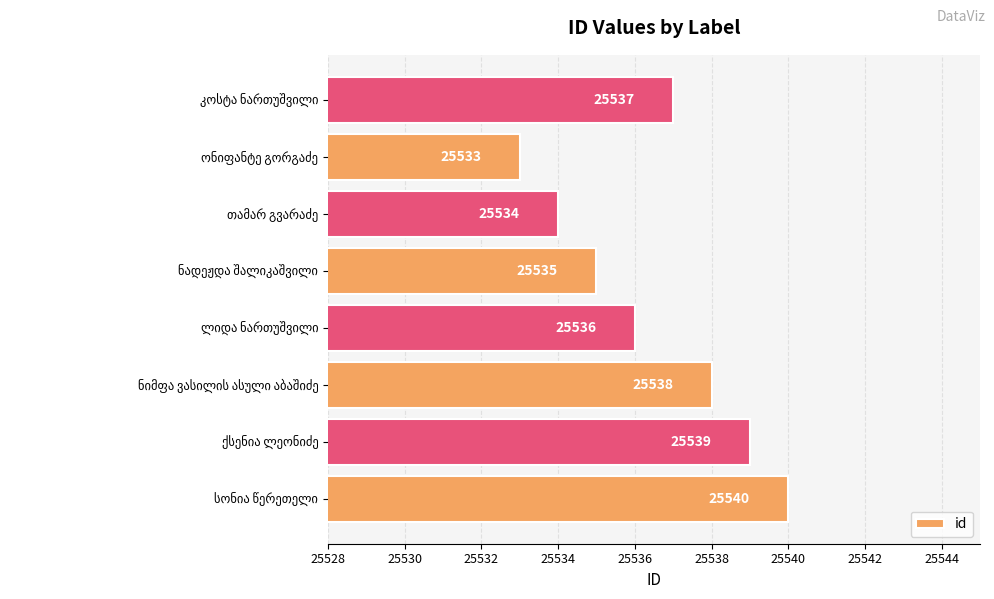

How many values are between 25535 and 25539?

5